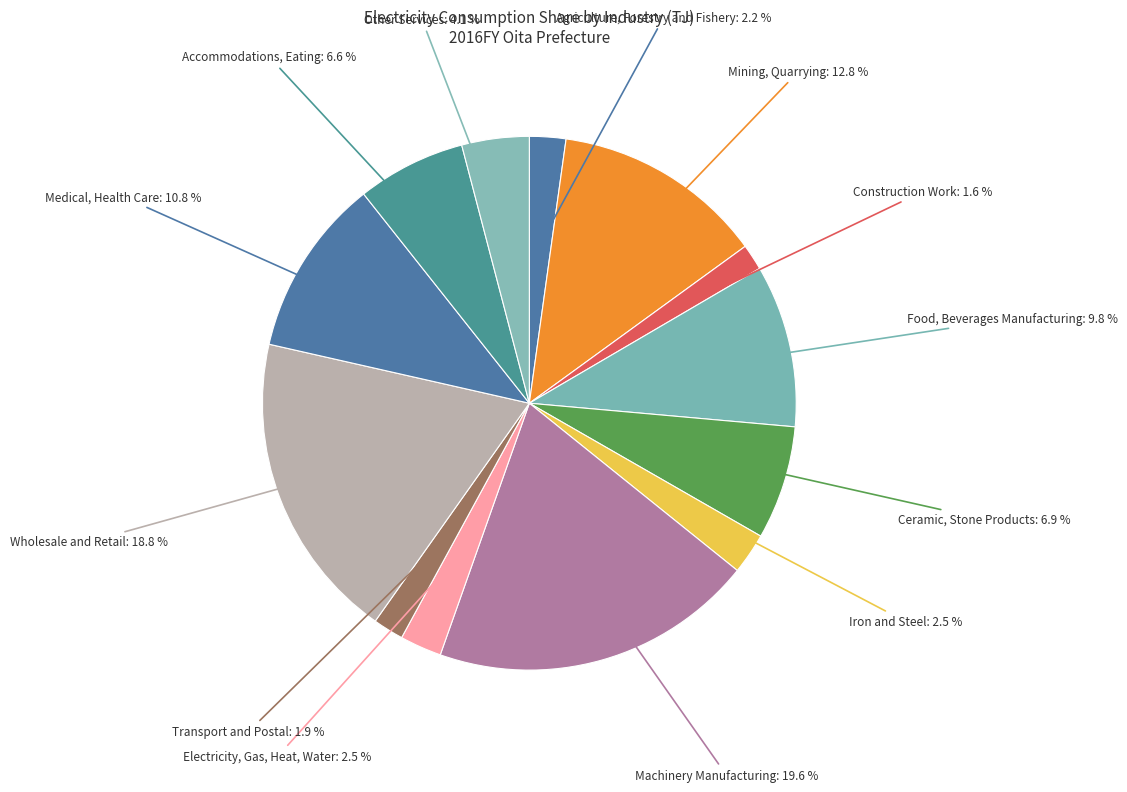

Count the number of slices in the pie.

13